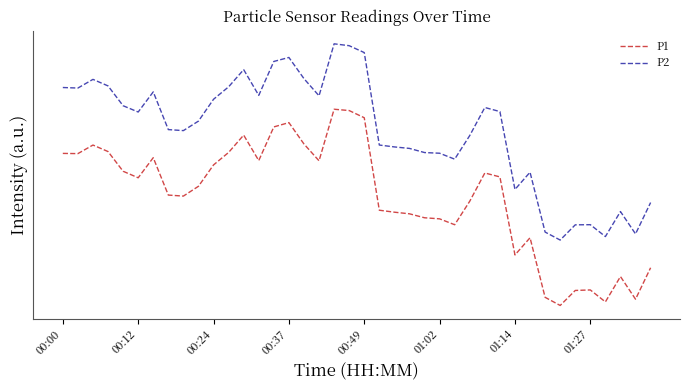

Which series has the largest total across all categories?

P2